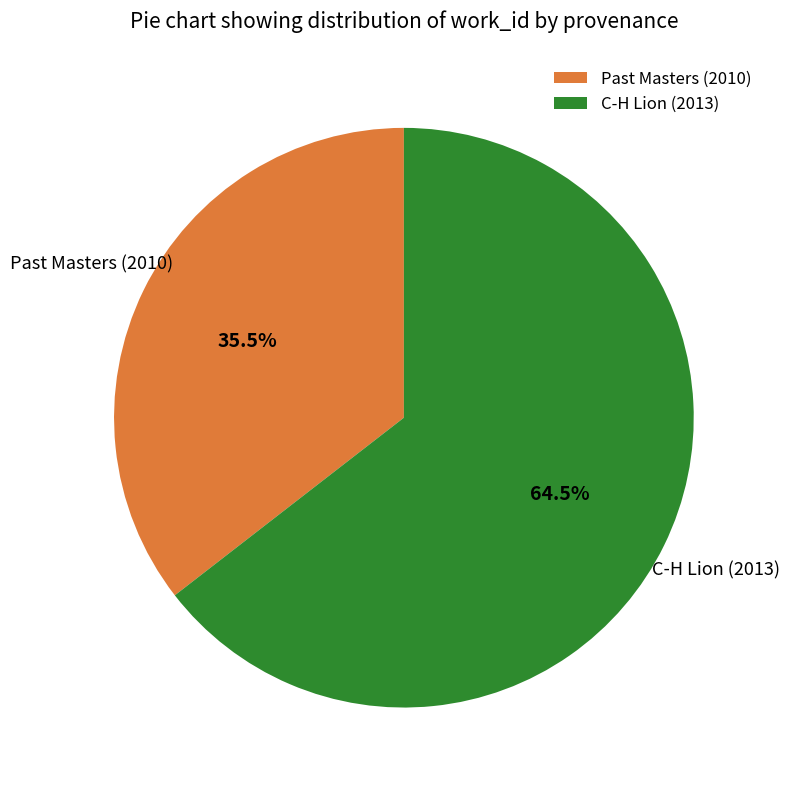

What is the smallest slice in the pie chart?

Past Masters (2010)